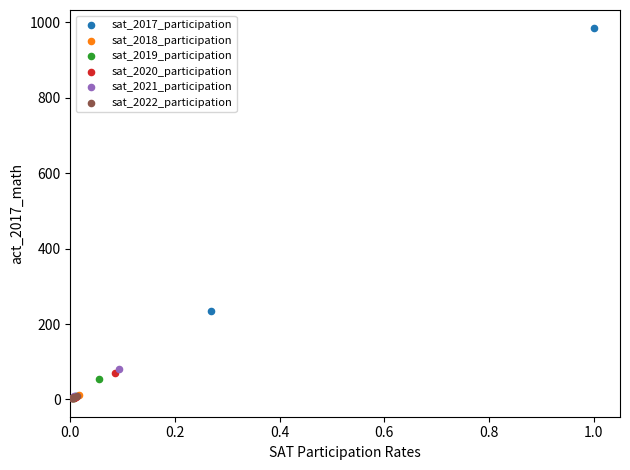

Which series has the largest Y range (max minus min)?

sat_2017_participation